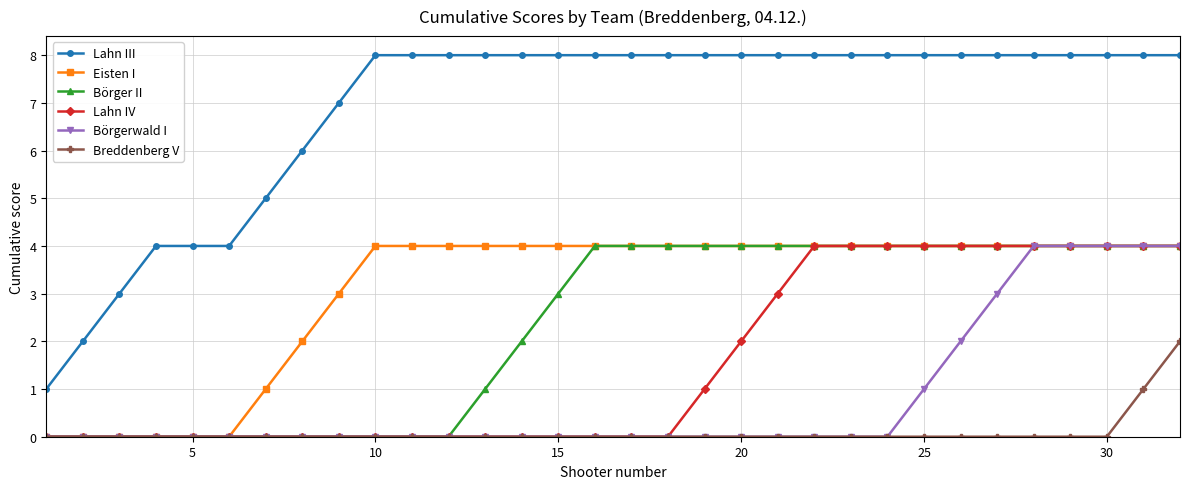

True or false: Börgerwald I and Lahn III intersect in this chart.

False